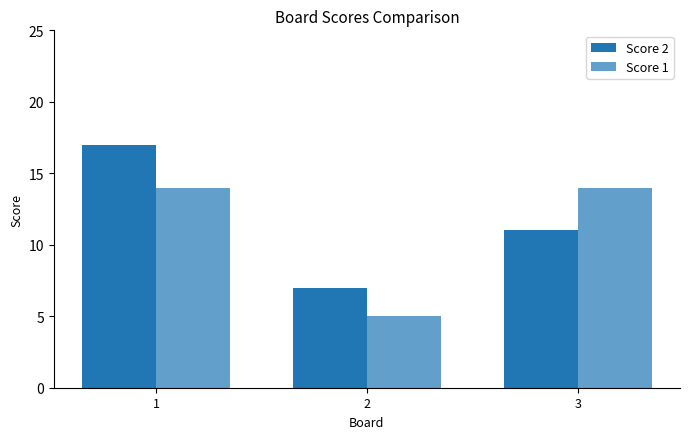

Does the chart contain stacked bars?

No